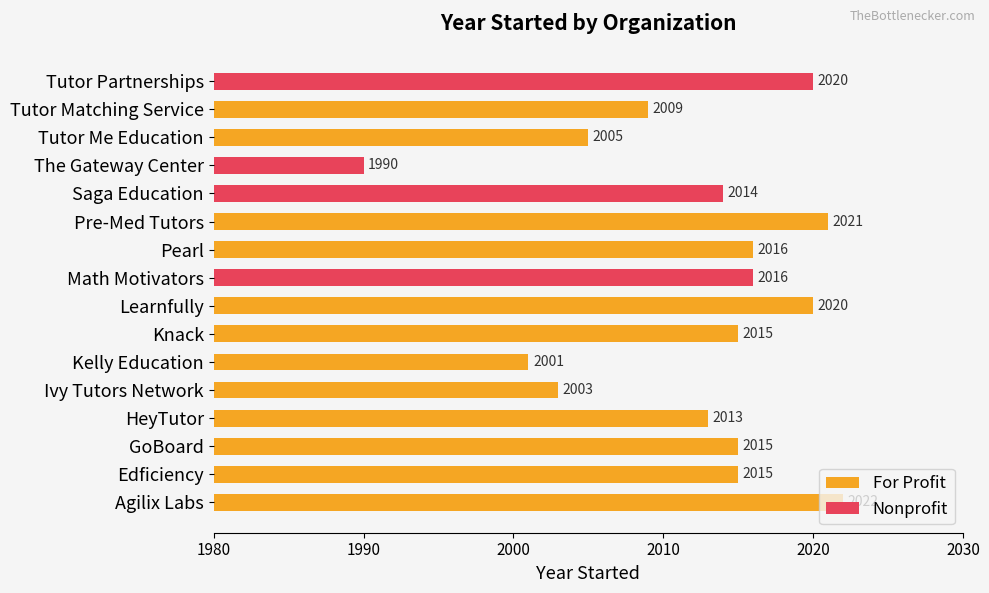

What is the average value of the Nonprofit series?

2010